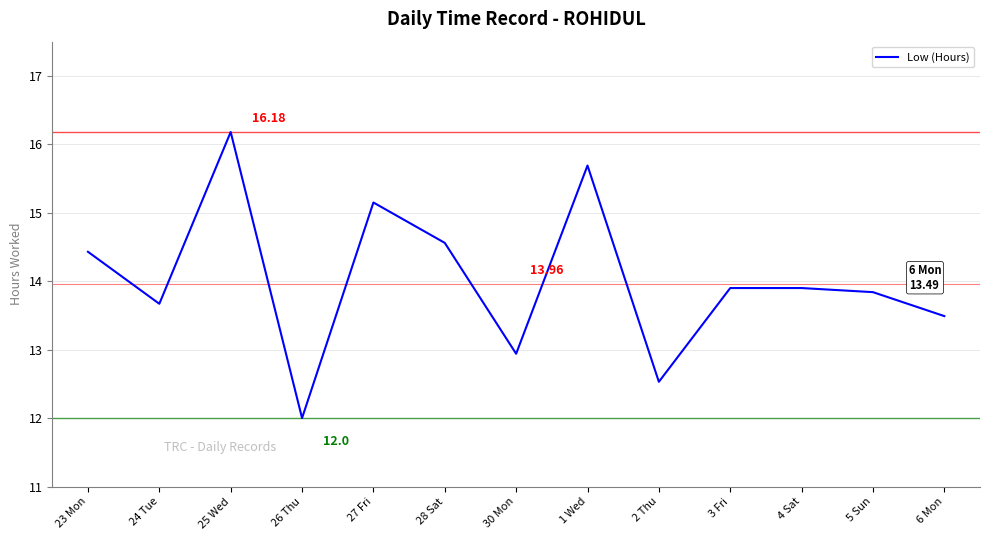

What is the difference between the maximum and minimum values?

4.2